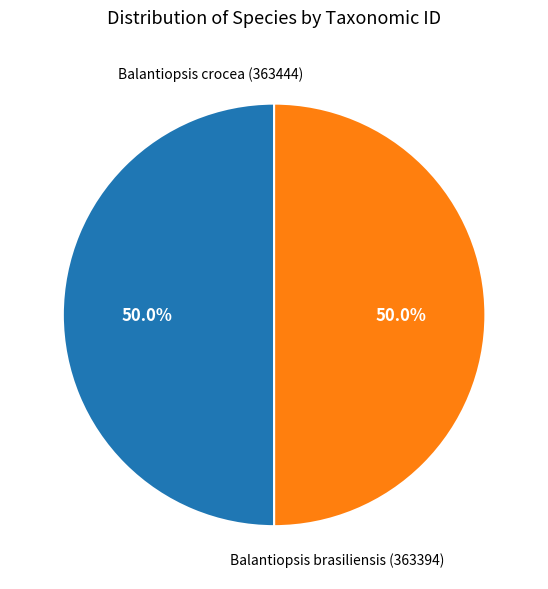

Which category has the biggest portion of the pie?

Balantiopsis crocea (363444)